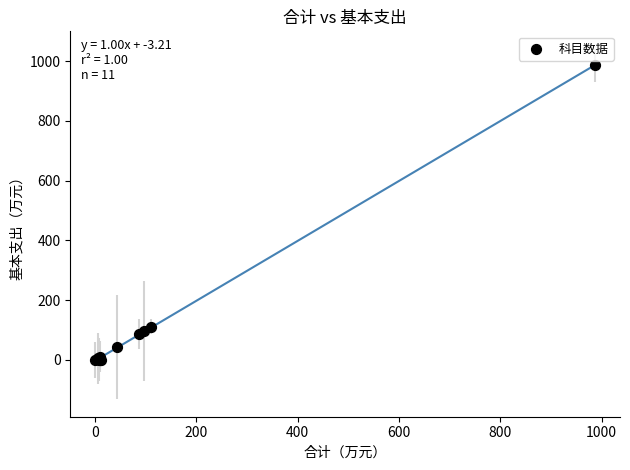

What Y value in the scatter plot is closest to 493?

111.3